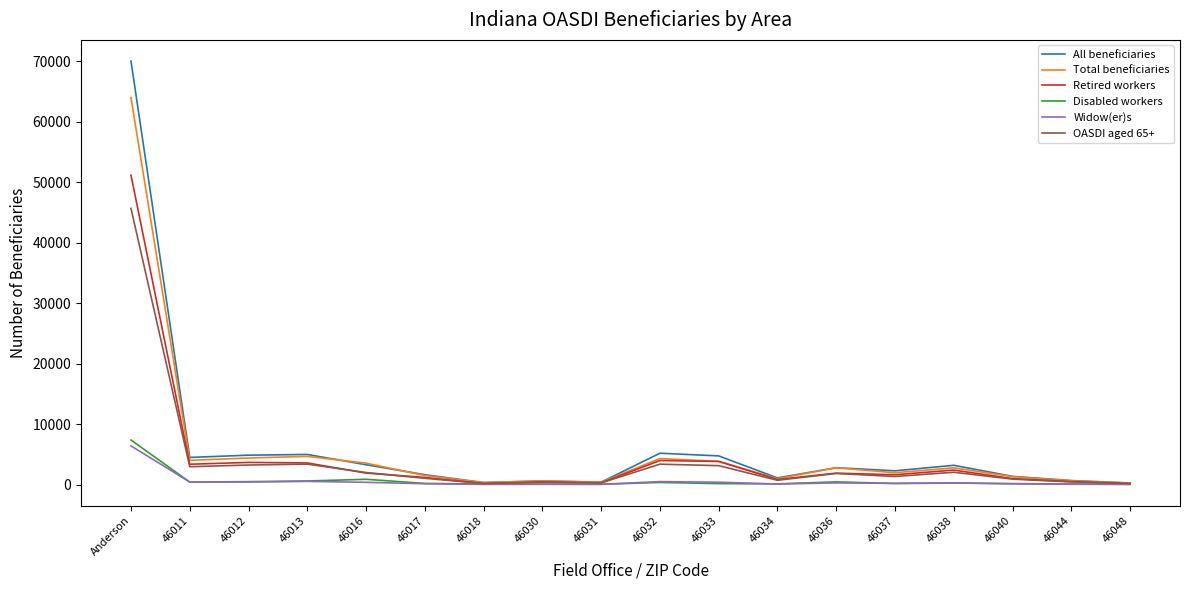

Between 46011 and 46037, which series saw the biggest shift?

All beneficiaries